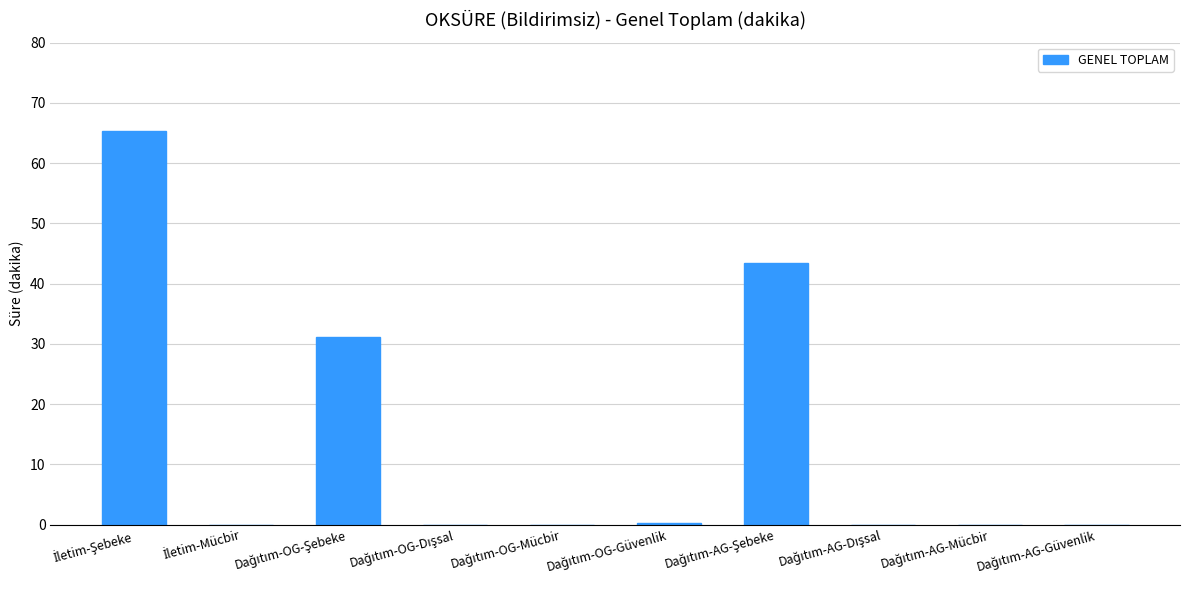

What is the sum of all values?

140.0